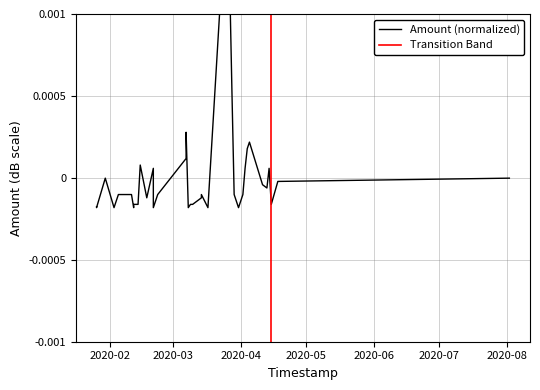

What is the label of the 32nd point from the right?

2020-02-05